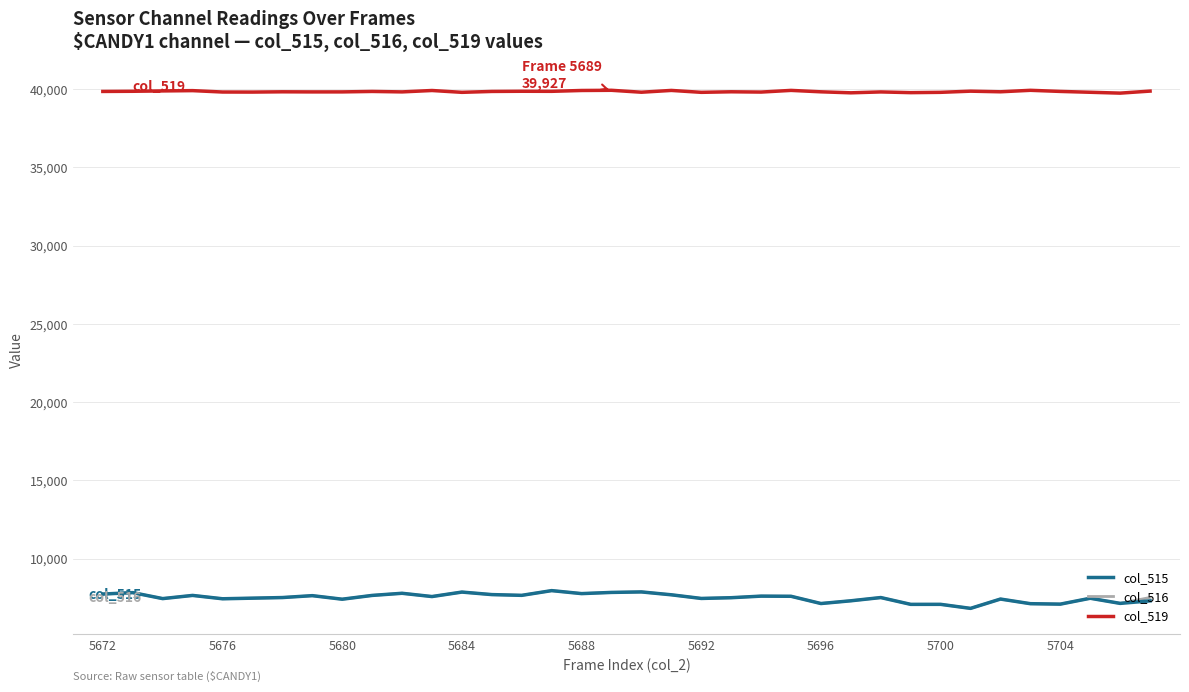

Which series has the largest total across all categories?

col_519